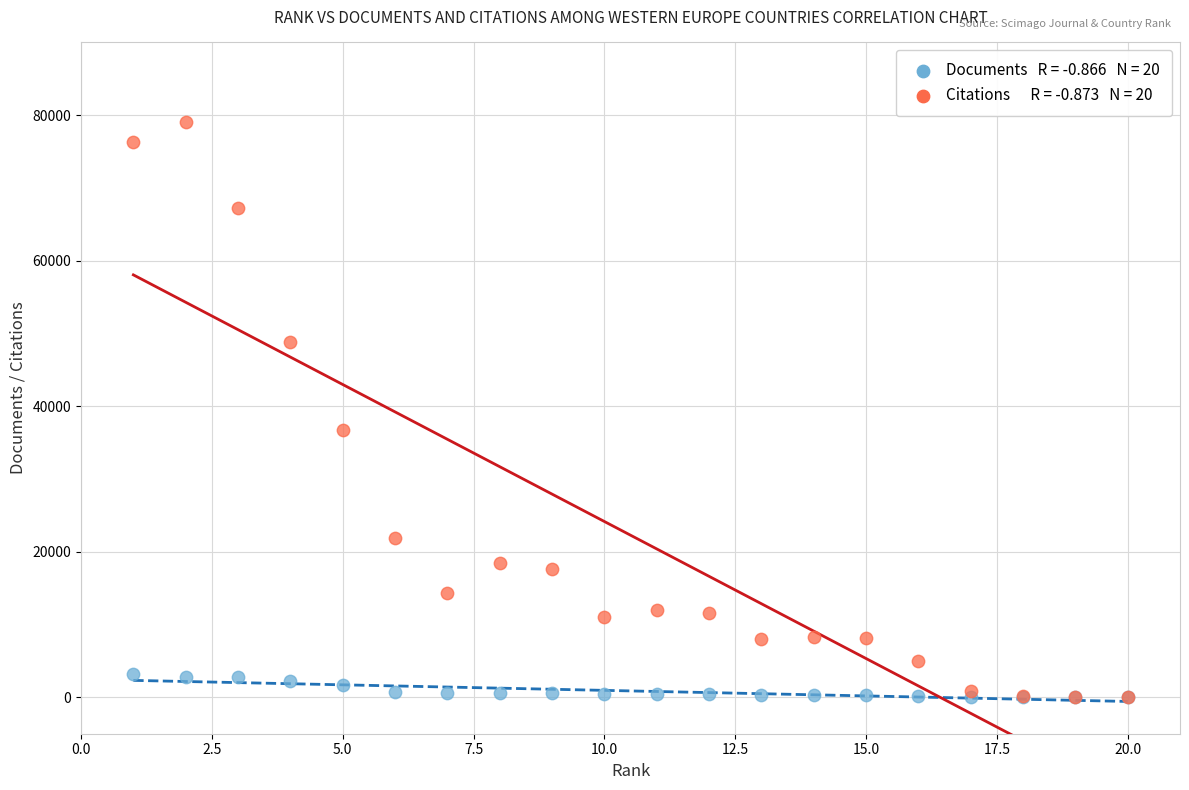

Across all series, what Y value is closest to 39556?

36801